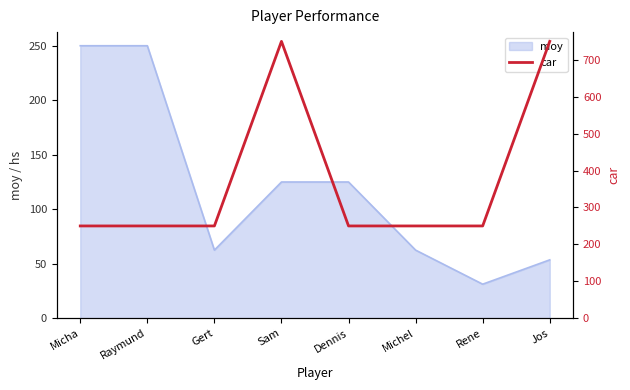

Which category has the lowest value in the moy series?

Rene